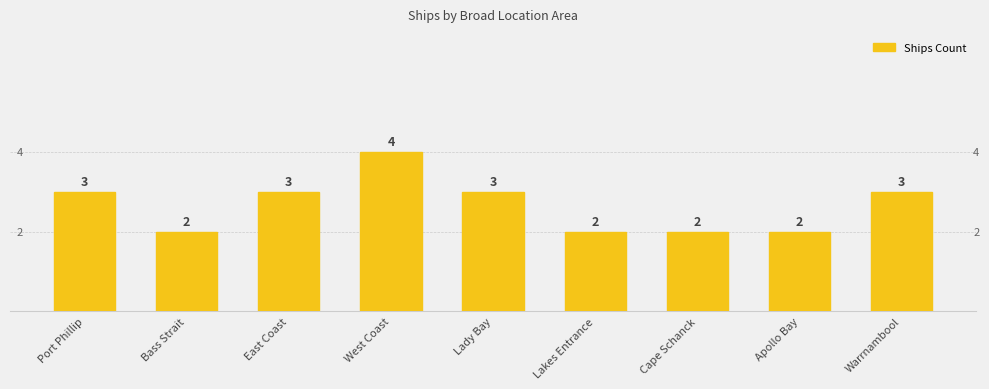

What is the label of the 8th bar from the left?

Apollo Bay